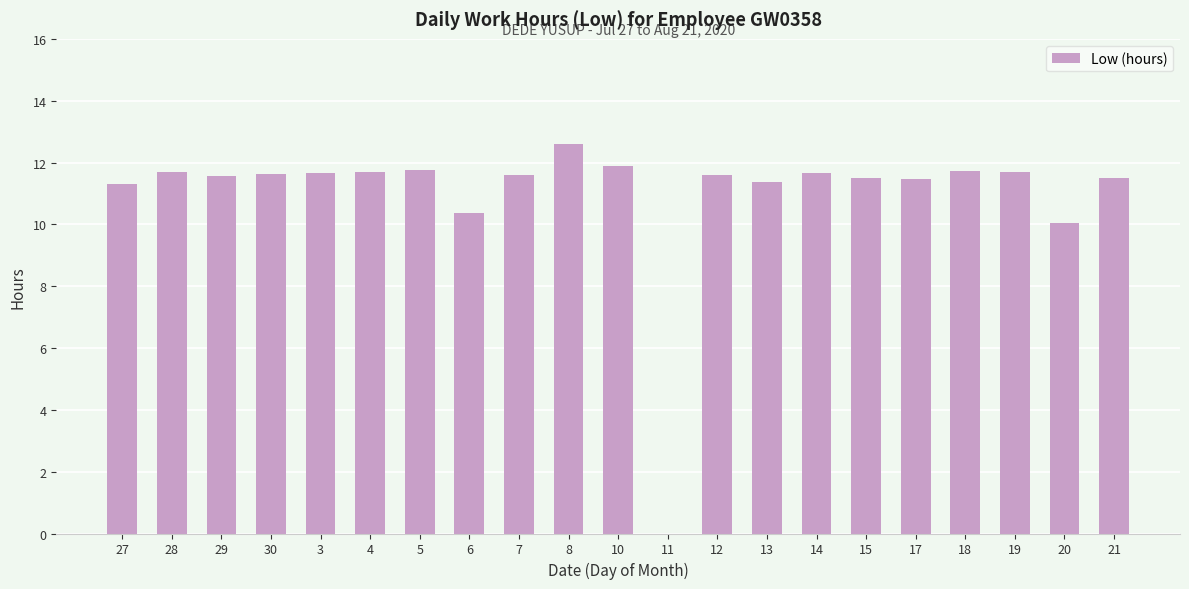

Approximately how many times larger is the value at 4 compared to 28?

1.0